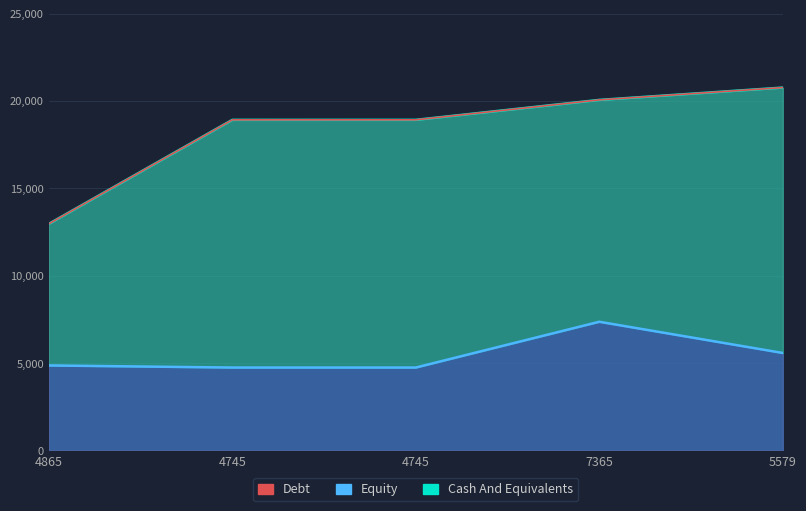

How many values exceed 18920?

2